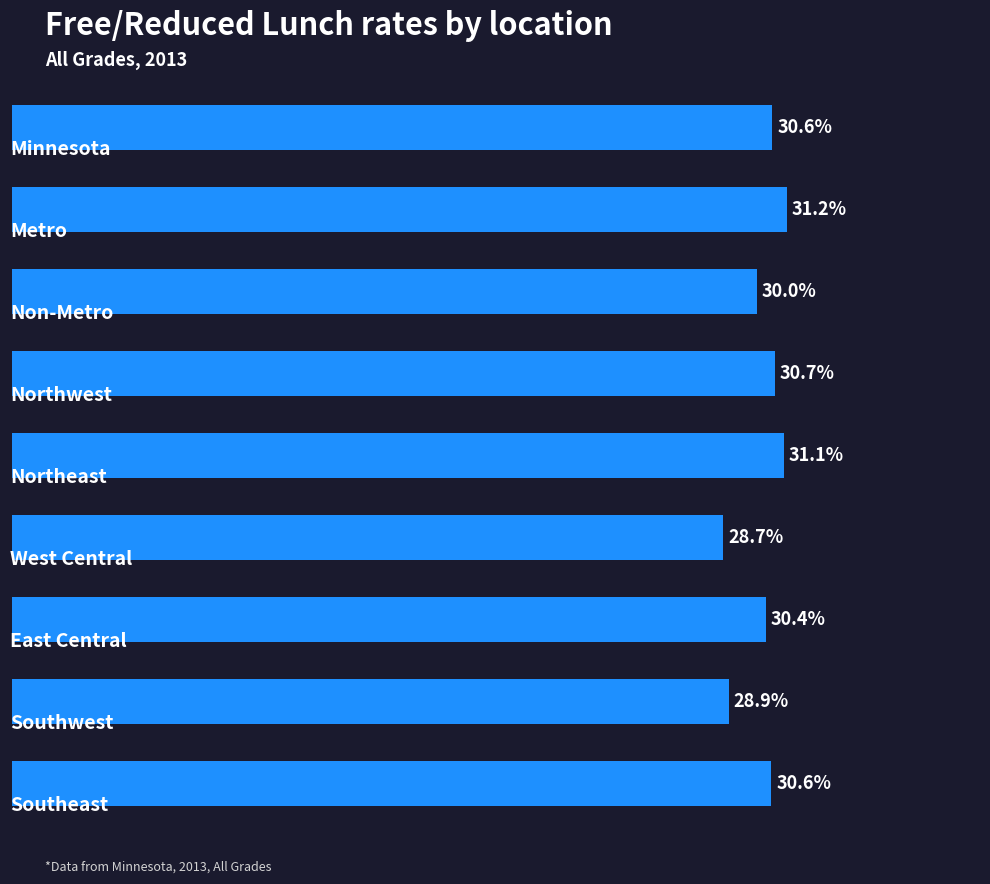

Rank the categories by value from highest to lowest.

1, 4, 3, 0, 8, 6, 2, 7, 5